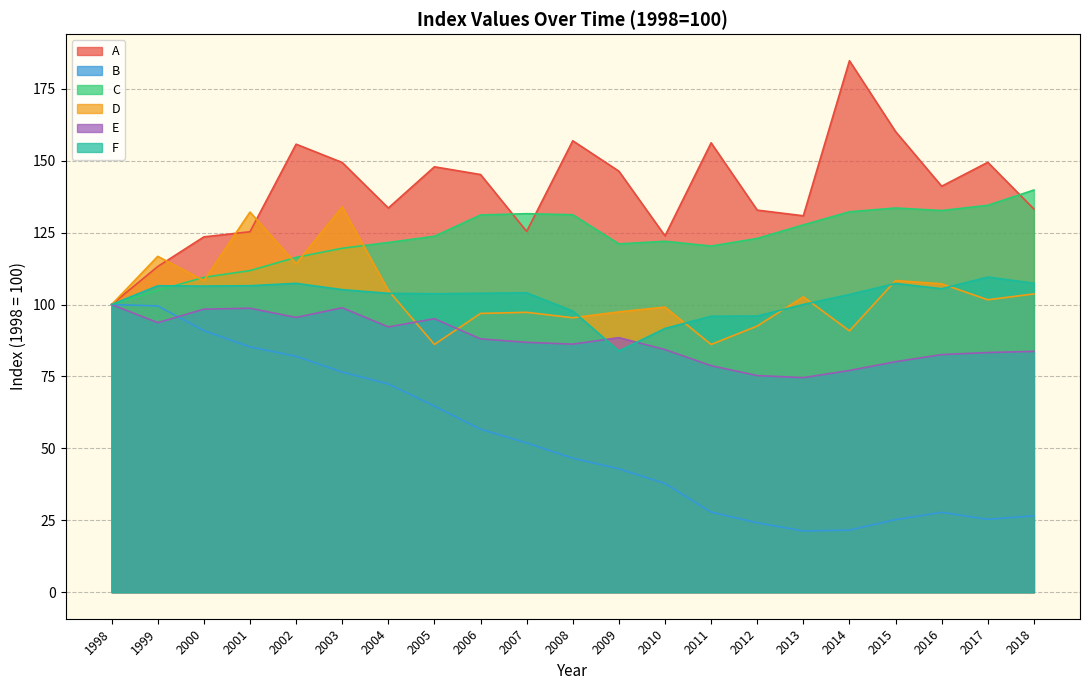

What are all the series names shown in the legend?

A, B, C, D, E, F